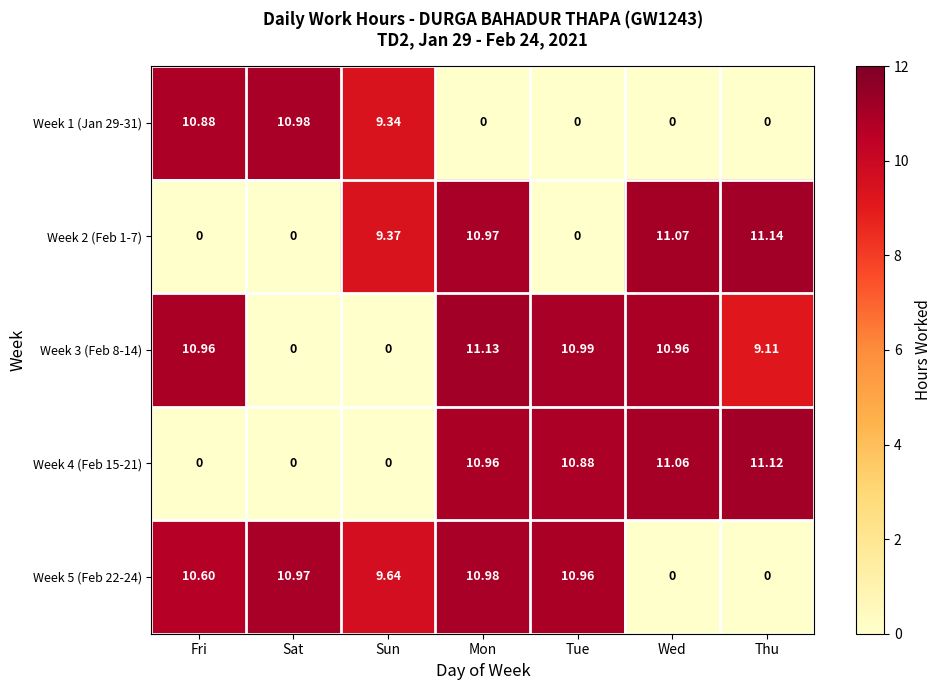

At which label does Week 1 (Jan 29-31) reach its peak?

Sat